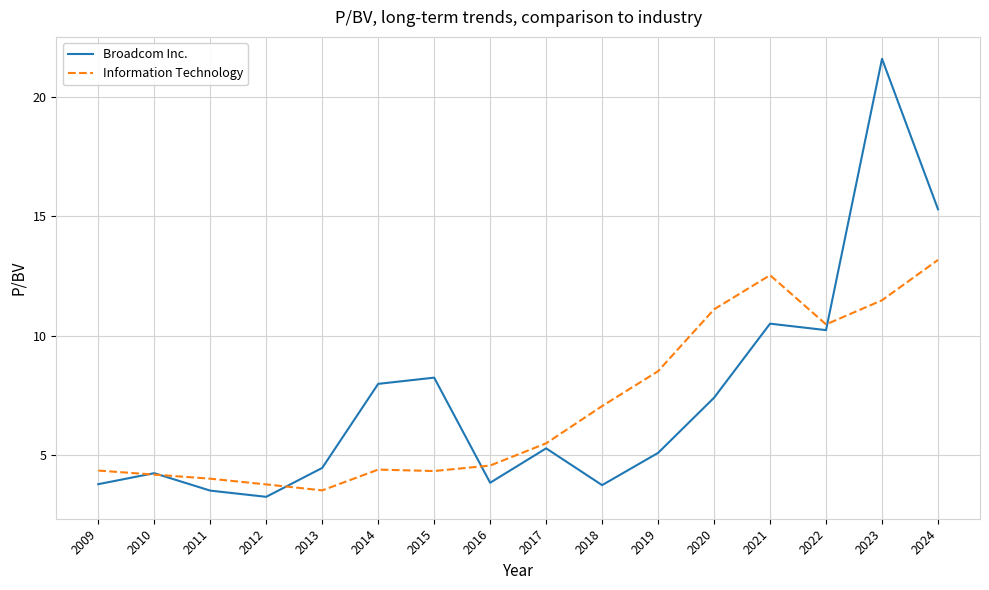

What are all the series names shown in the legend?

Broadcom Inc., Information Technology